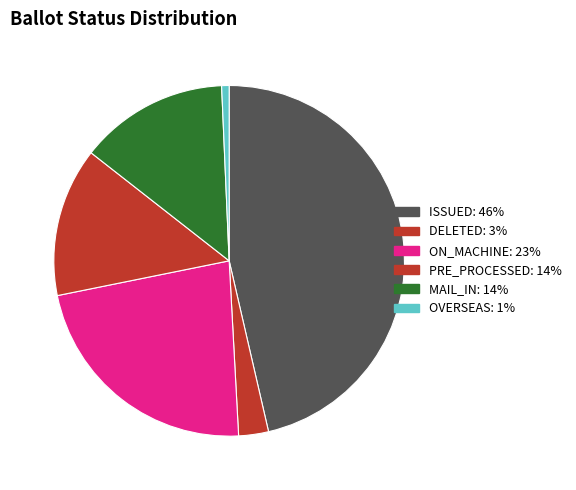

How many slices are in this pie chart?

6